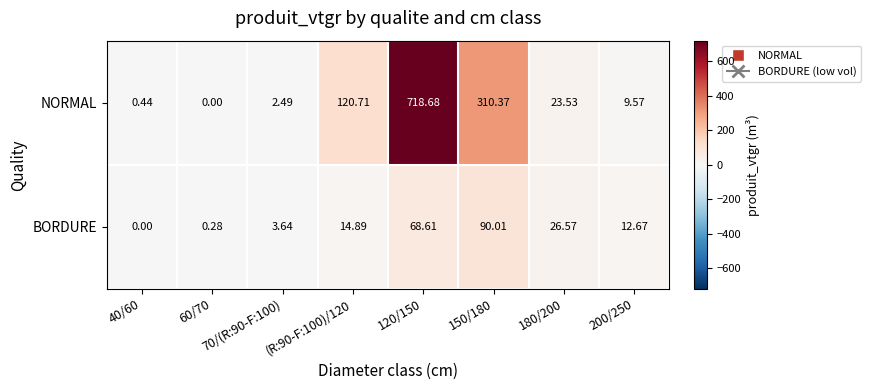

At how many categories does at least one series exceed 652?

1